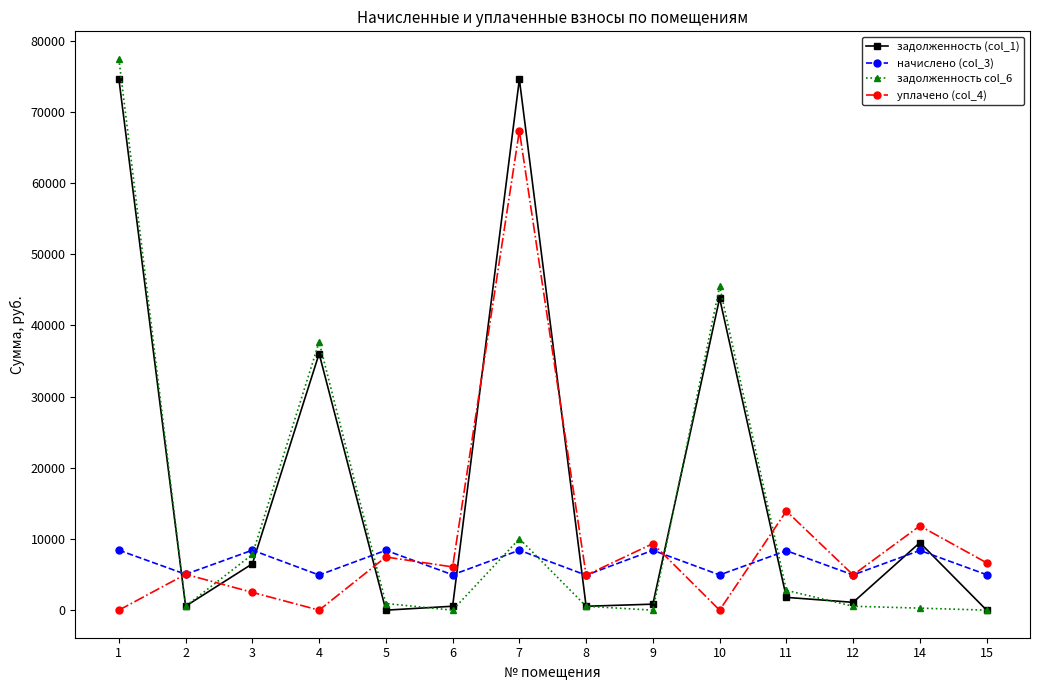

Count the number of categories in the chart.

14